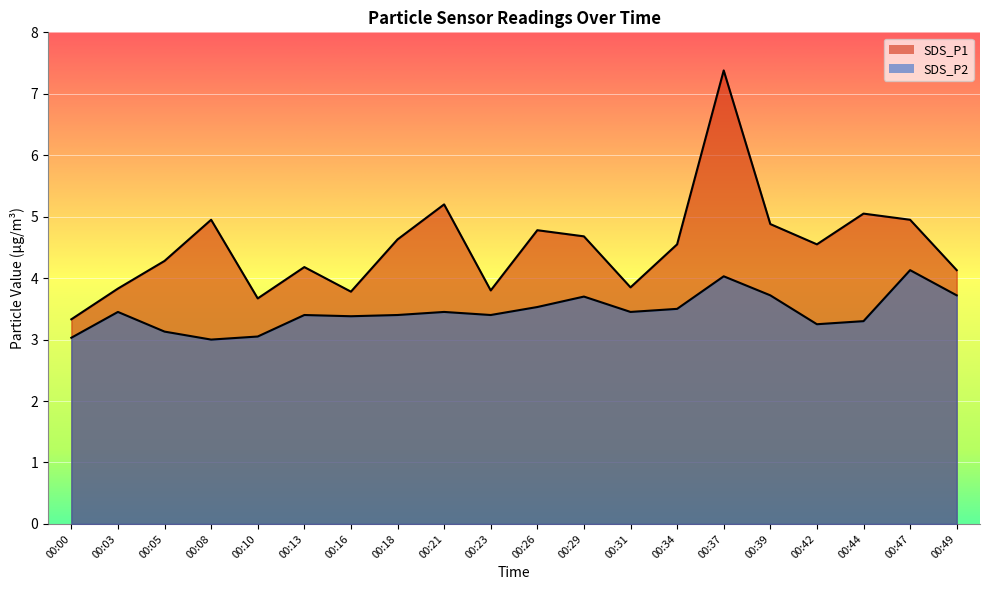

True or false: SDS_P2 and SDS_P1 cross at least once.

False